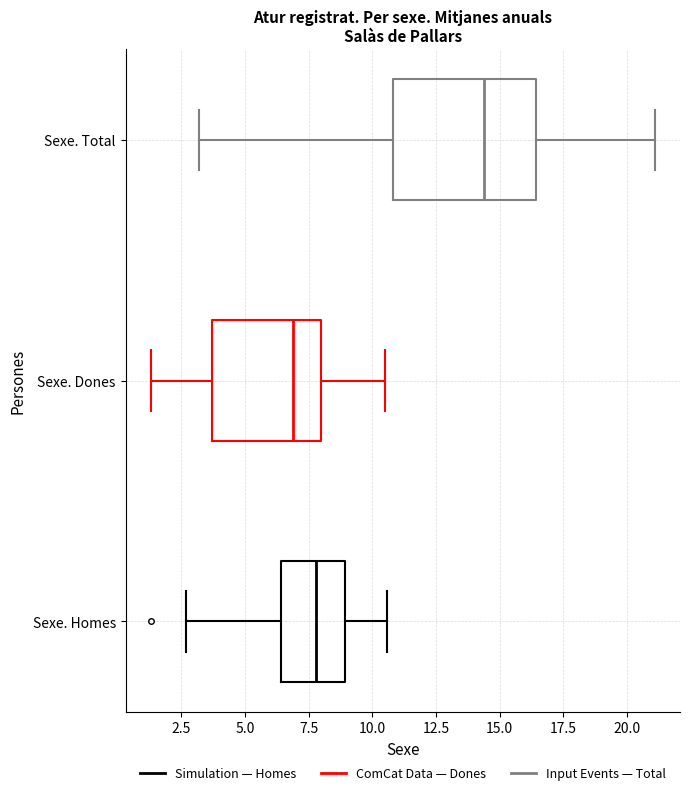

Where is the left edge of the box for Sexe. Dones on the x-axis? The values are not printed on the chart, so give them approximately, as read against the axis.

3.5